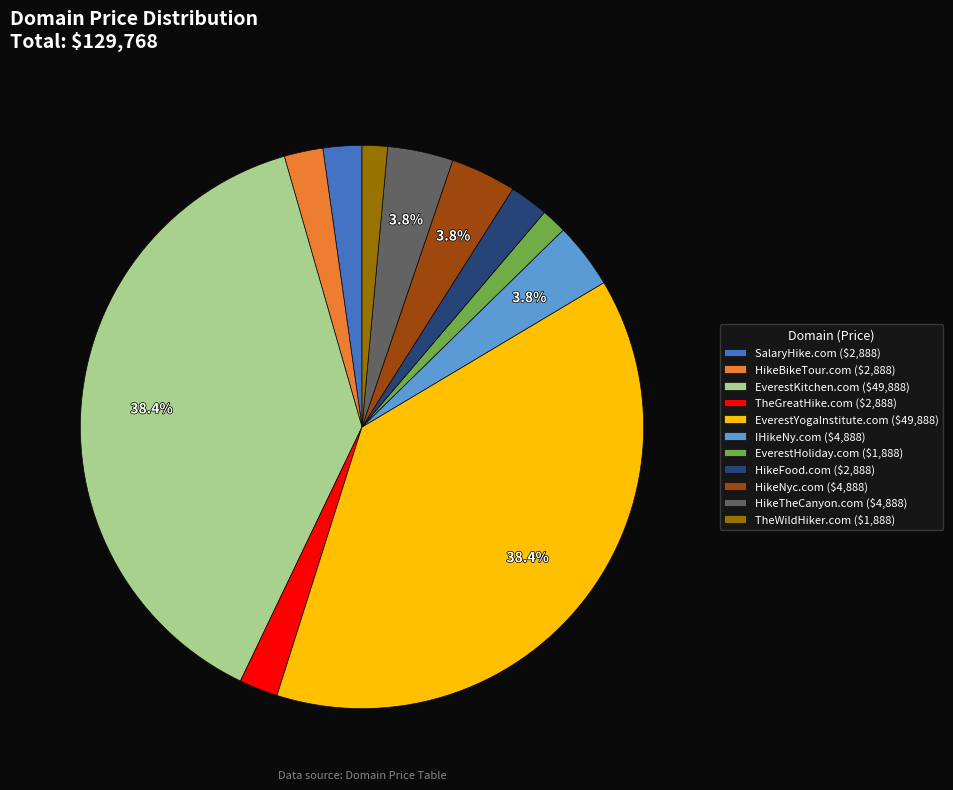

Does any single category account for the majority?

No